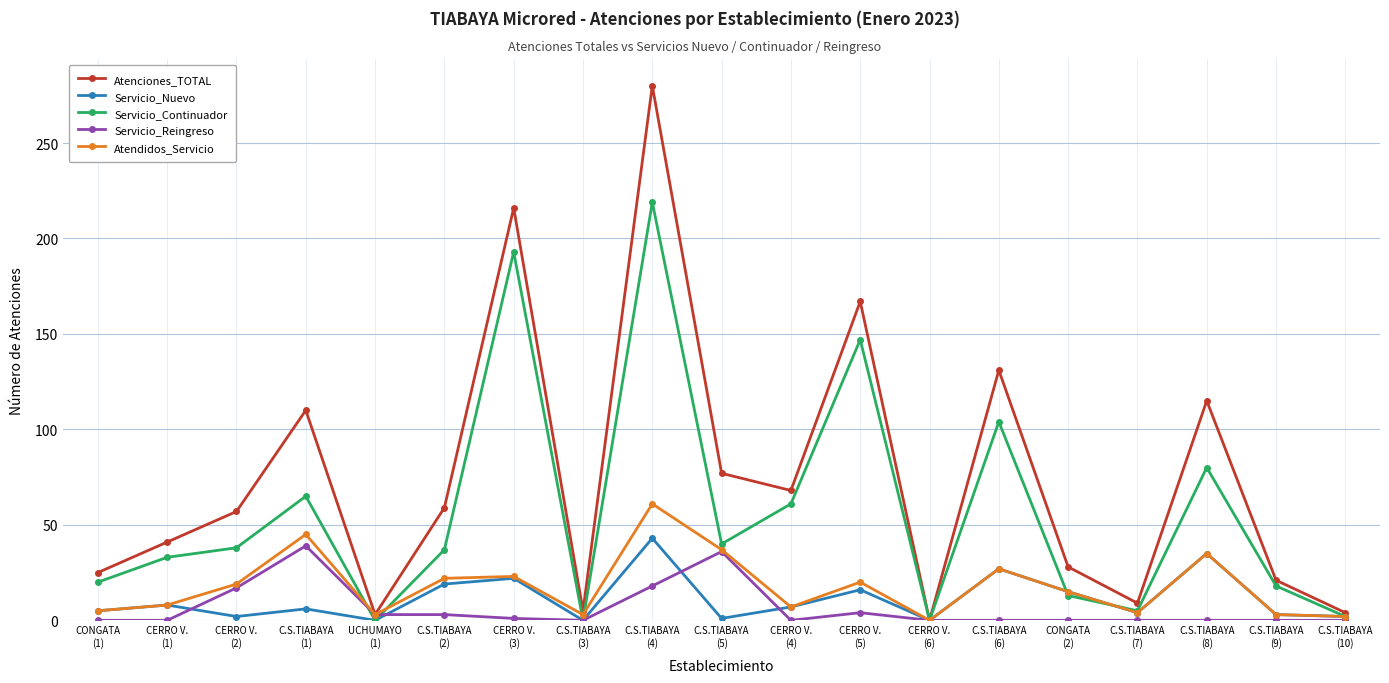

At which label does Atenciones_TOTAL reach its peak?

C.S.TIABAYA
(4)